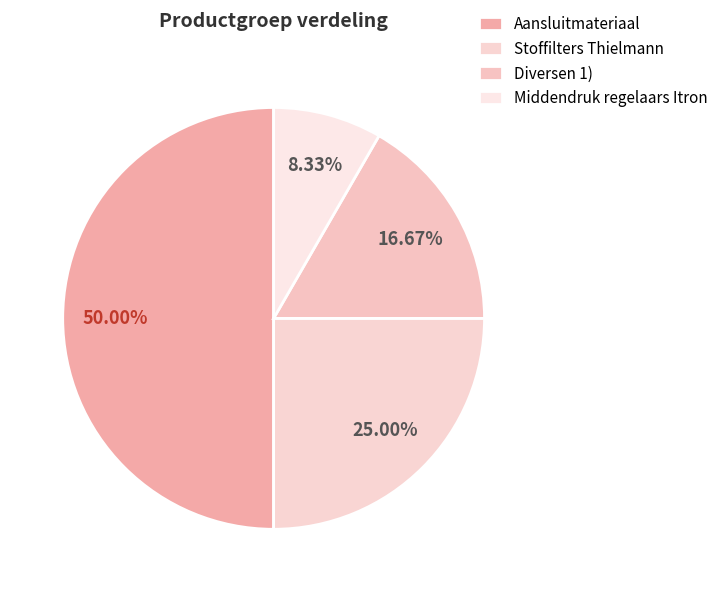

To the nearest percent, what portion does Aansluitmateriaal represent?

50%